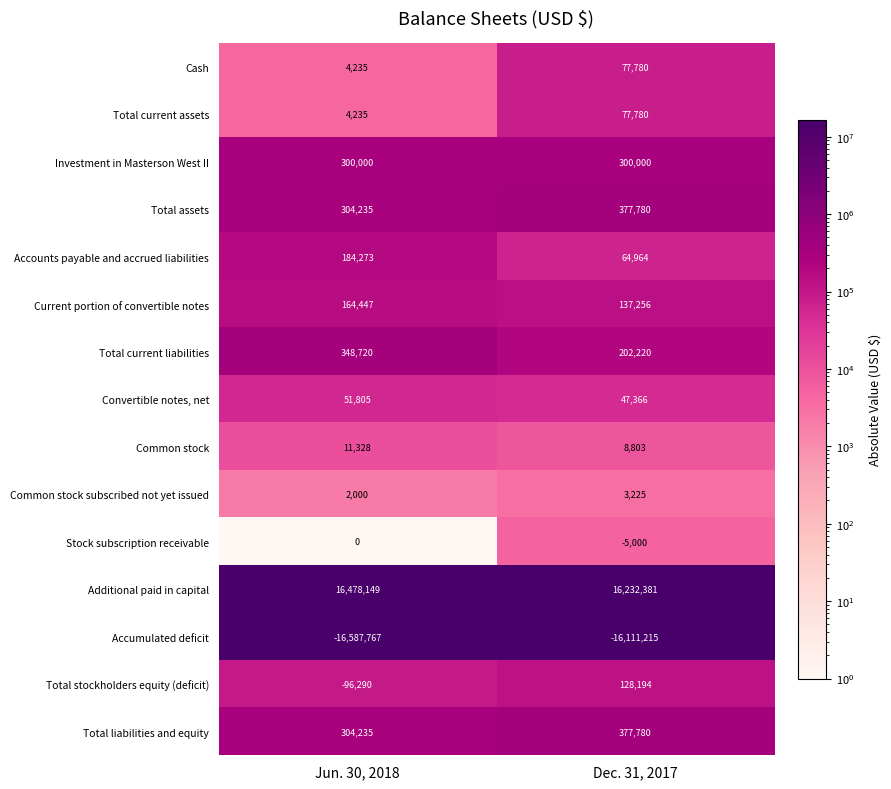

Between Jun. 30, 2018 and Dec. 31, 2017, which series saw the biggest shift?

Accumulated deficit